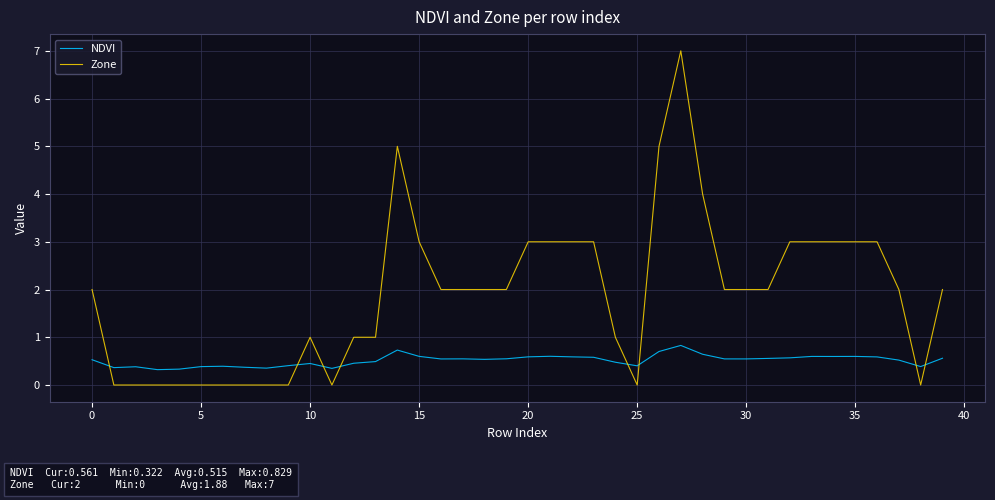

What is the maximum value for Zone?

7.0